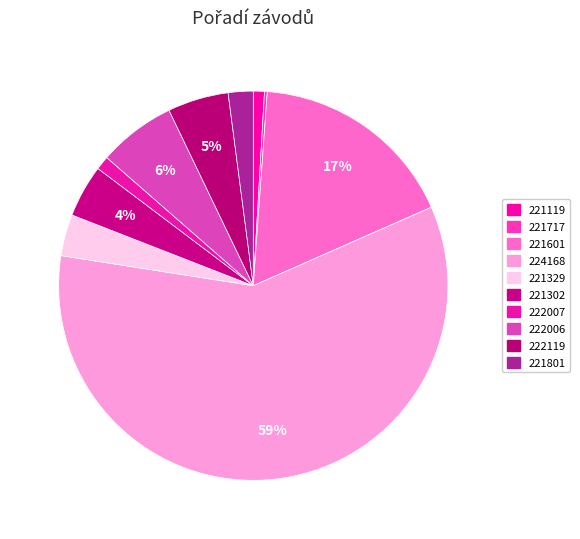

What is the largest slice in the pie chart?

224168